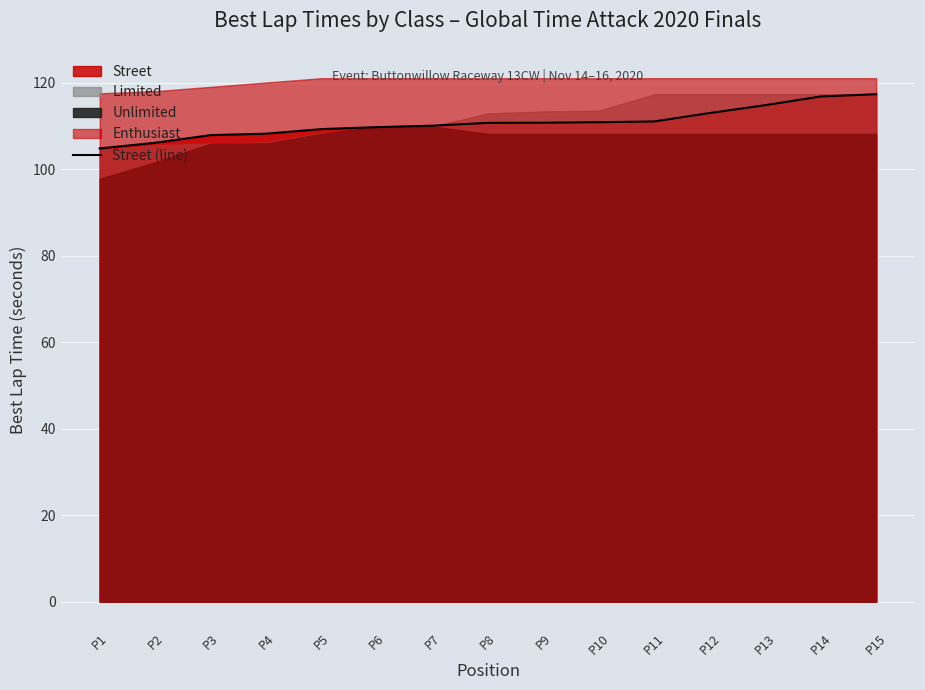

What is the sum of all values?

1660.8